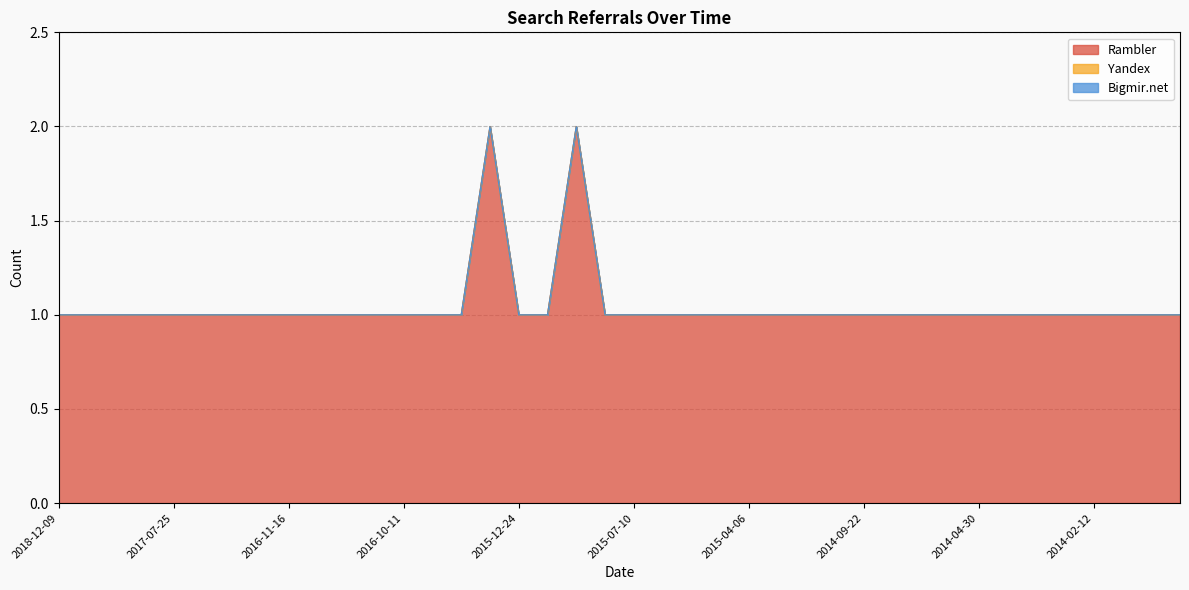

Which series changed the most between 2016-10-12 and 2015-11-25?

Rambler